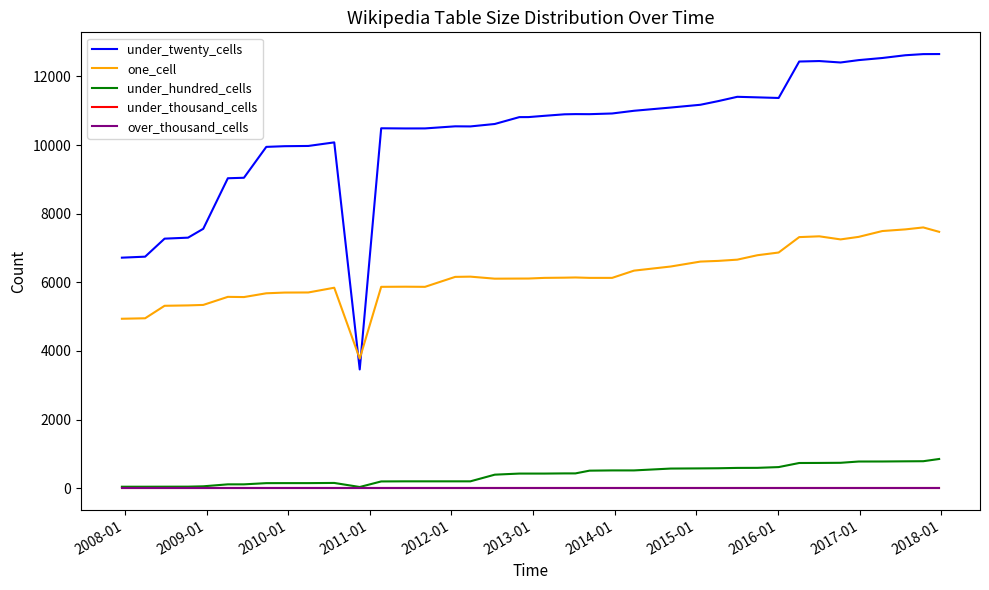

True or false: under_twenty_cells and one_cell cross at least once.

True